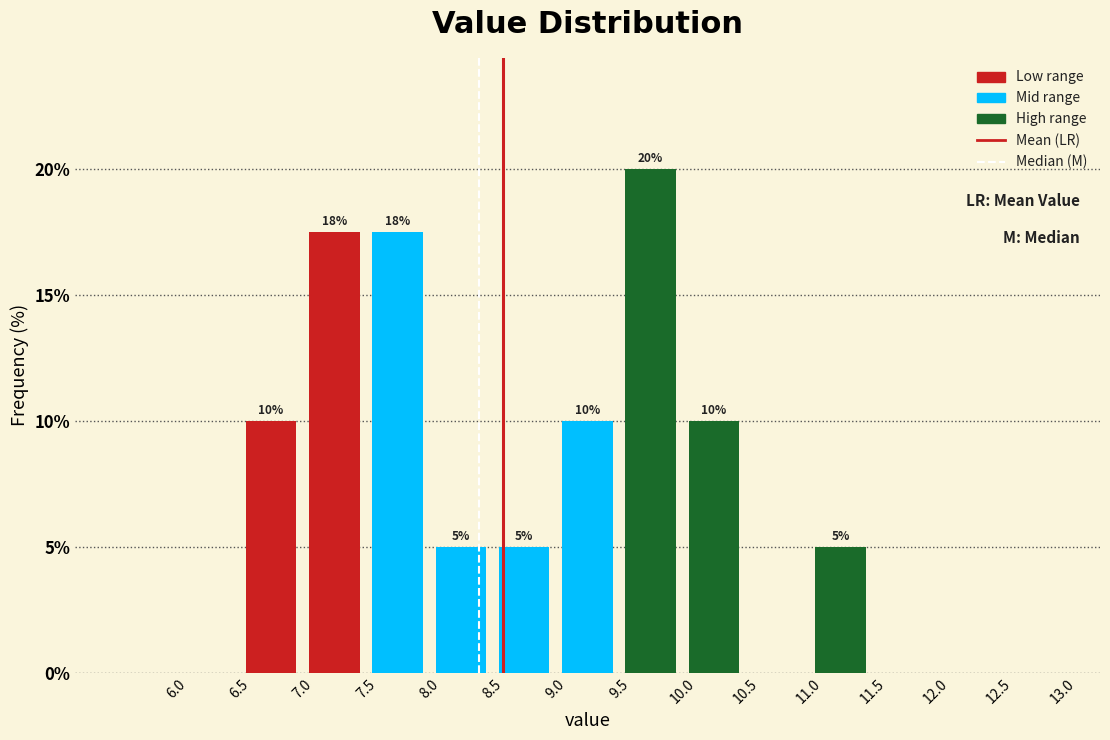

Over which range of the x-axis is the bar tallest?

9.5 to 10.0